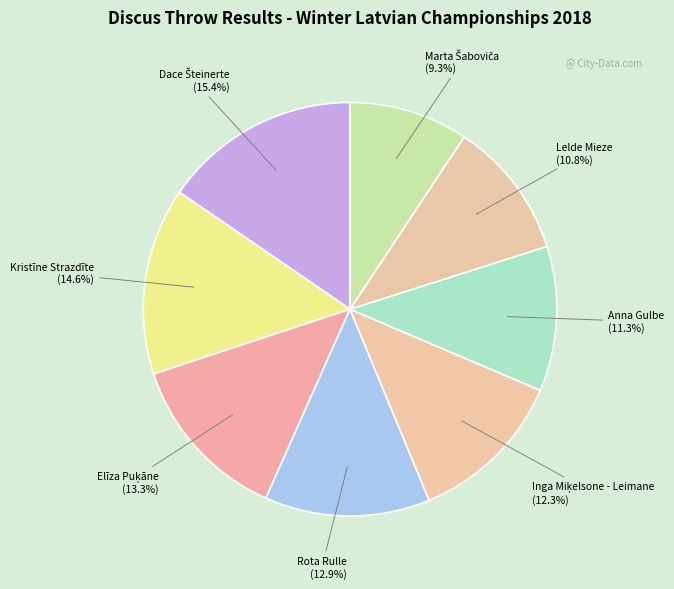

The Rota Rulle slice represents 13% of the pie. True or false?

True